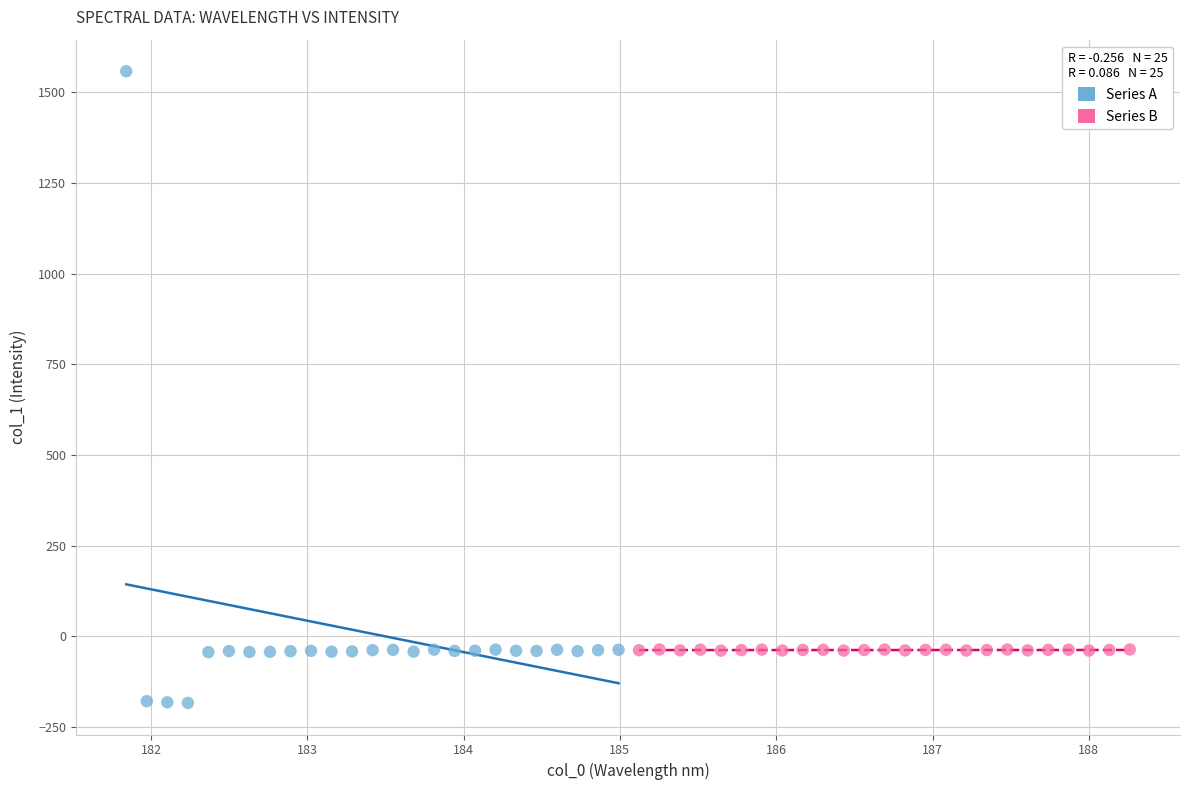

Which series has the widest spread of Y values?

Series A